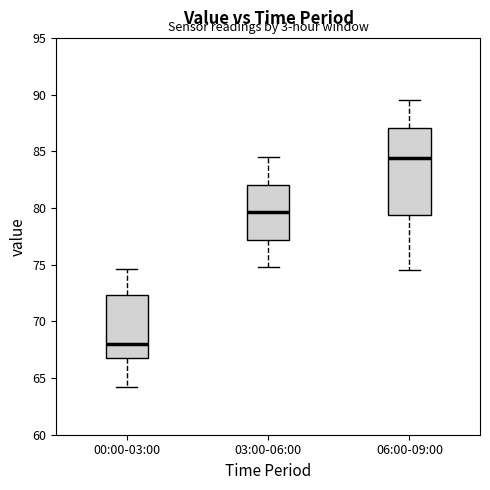

Where is the upper edge of the box for 03:00-06:00 on the y-axis? The values are not printed on the chart, so give them approximately, as read against the axis.

82.0